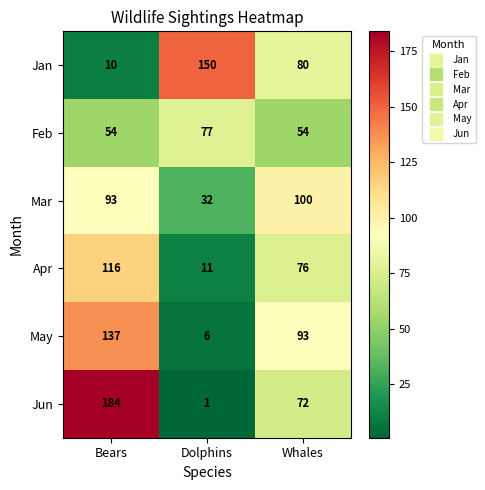

What is the total value across all series at Whales?

475